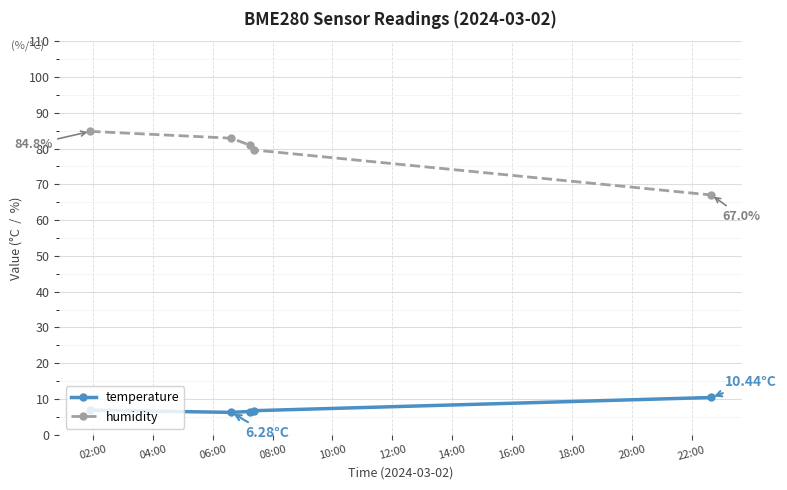

True or false: temperature and humidity cross at least once.

False